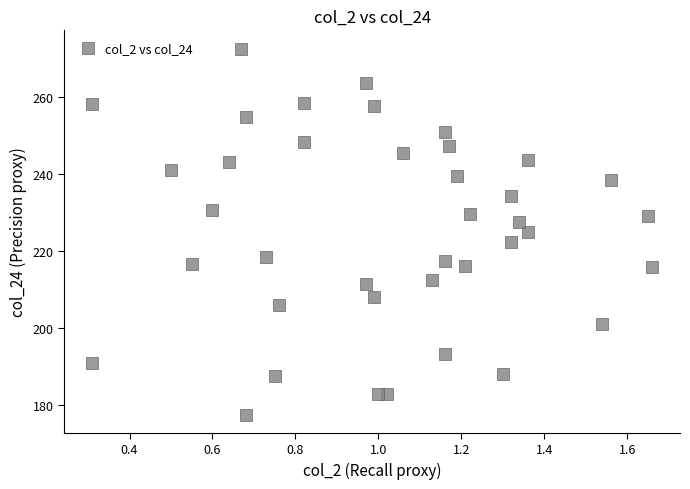

What is the range of Y values (max minus min)?

95.1